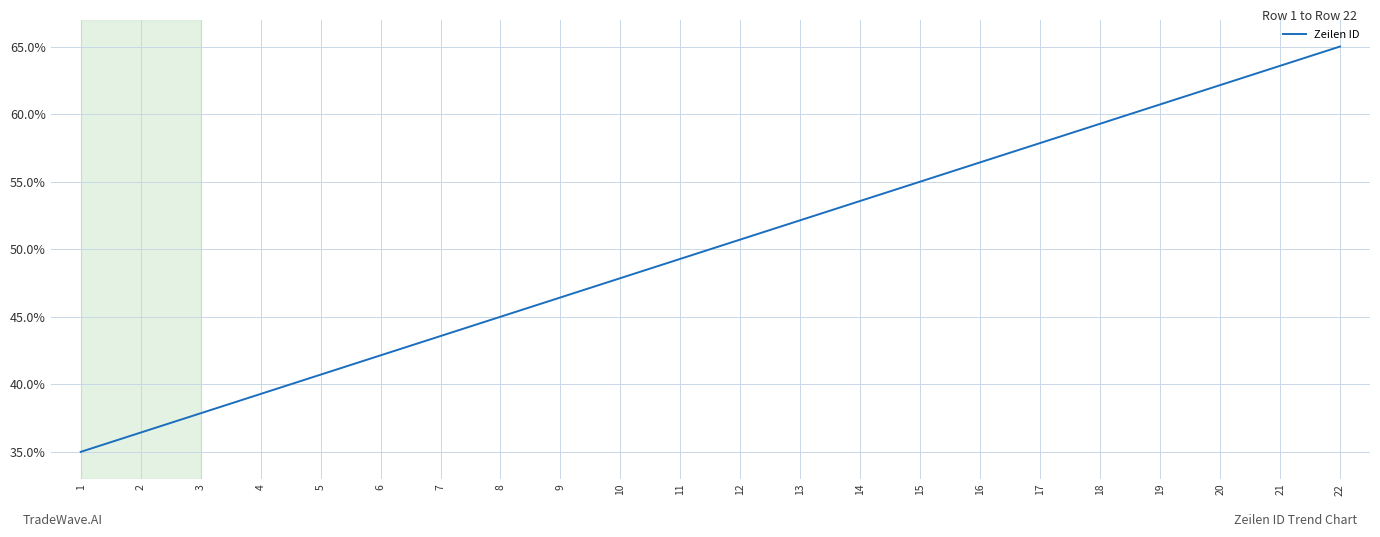

List the labels in order of value, largest first.

22, 21, 20, 19, 18, 17, 16, 15, 14, 13, 12, 11, 10, 9, 8, 7, 6, 5, 4, 3, 2, 1